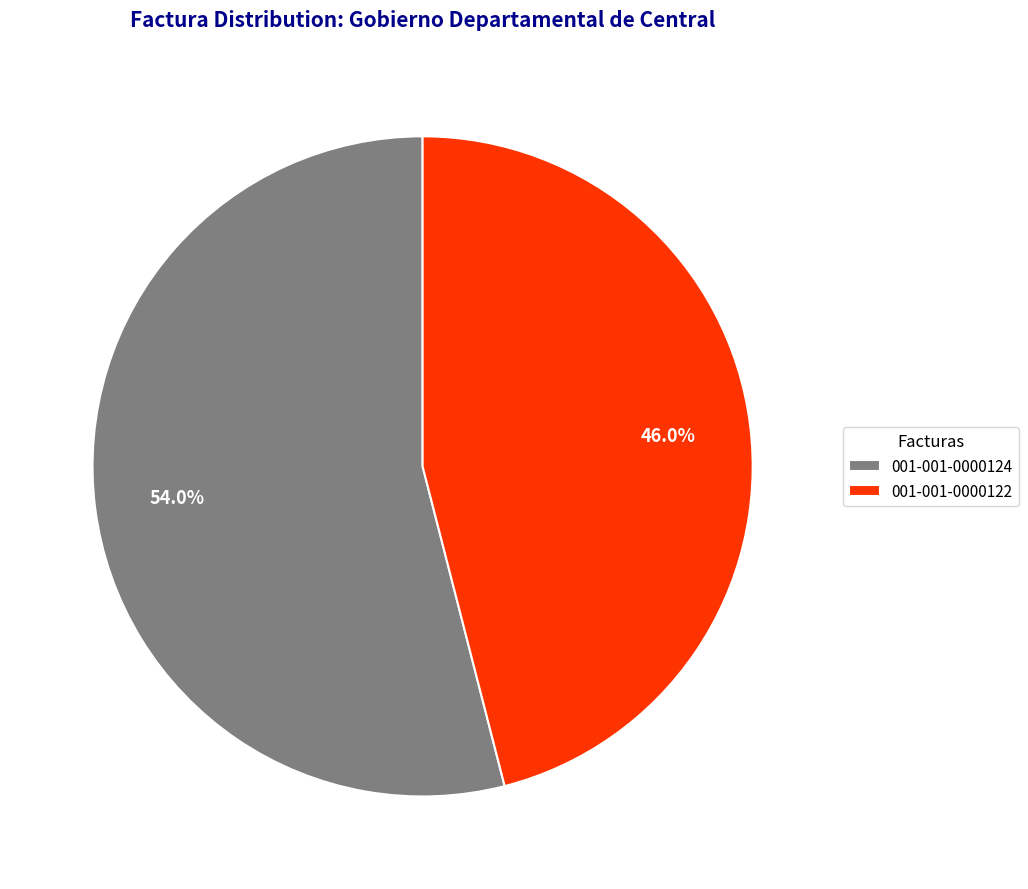

Approximately how many times larger is the value at 001-001-0000122 compared to 001-001-0000124?

0.9